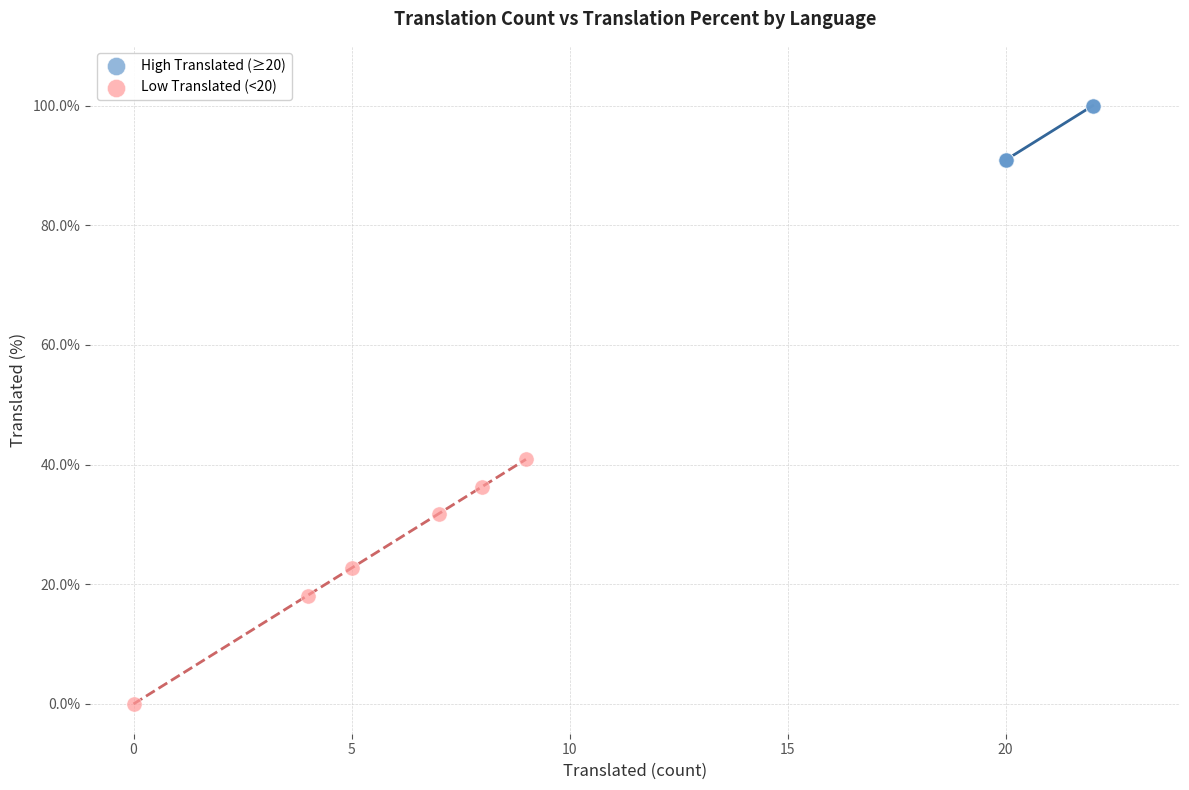

Which series has the largest Y range (max minus min)?

Low Translated (<20)